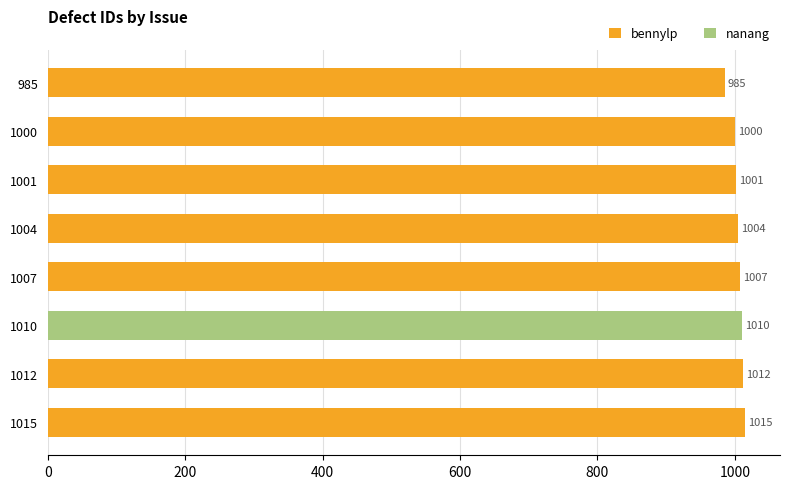

At which label is bennylp closest to 1000?

1000